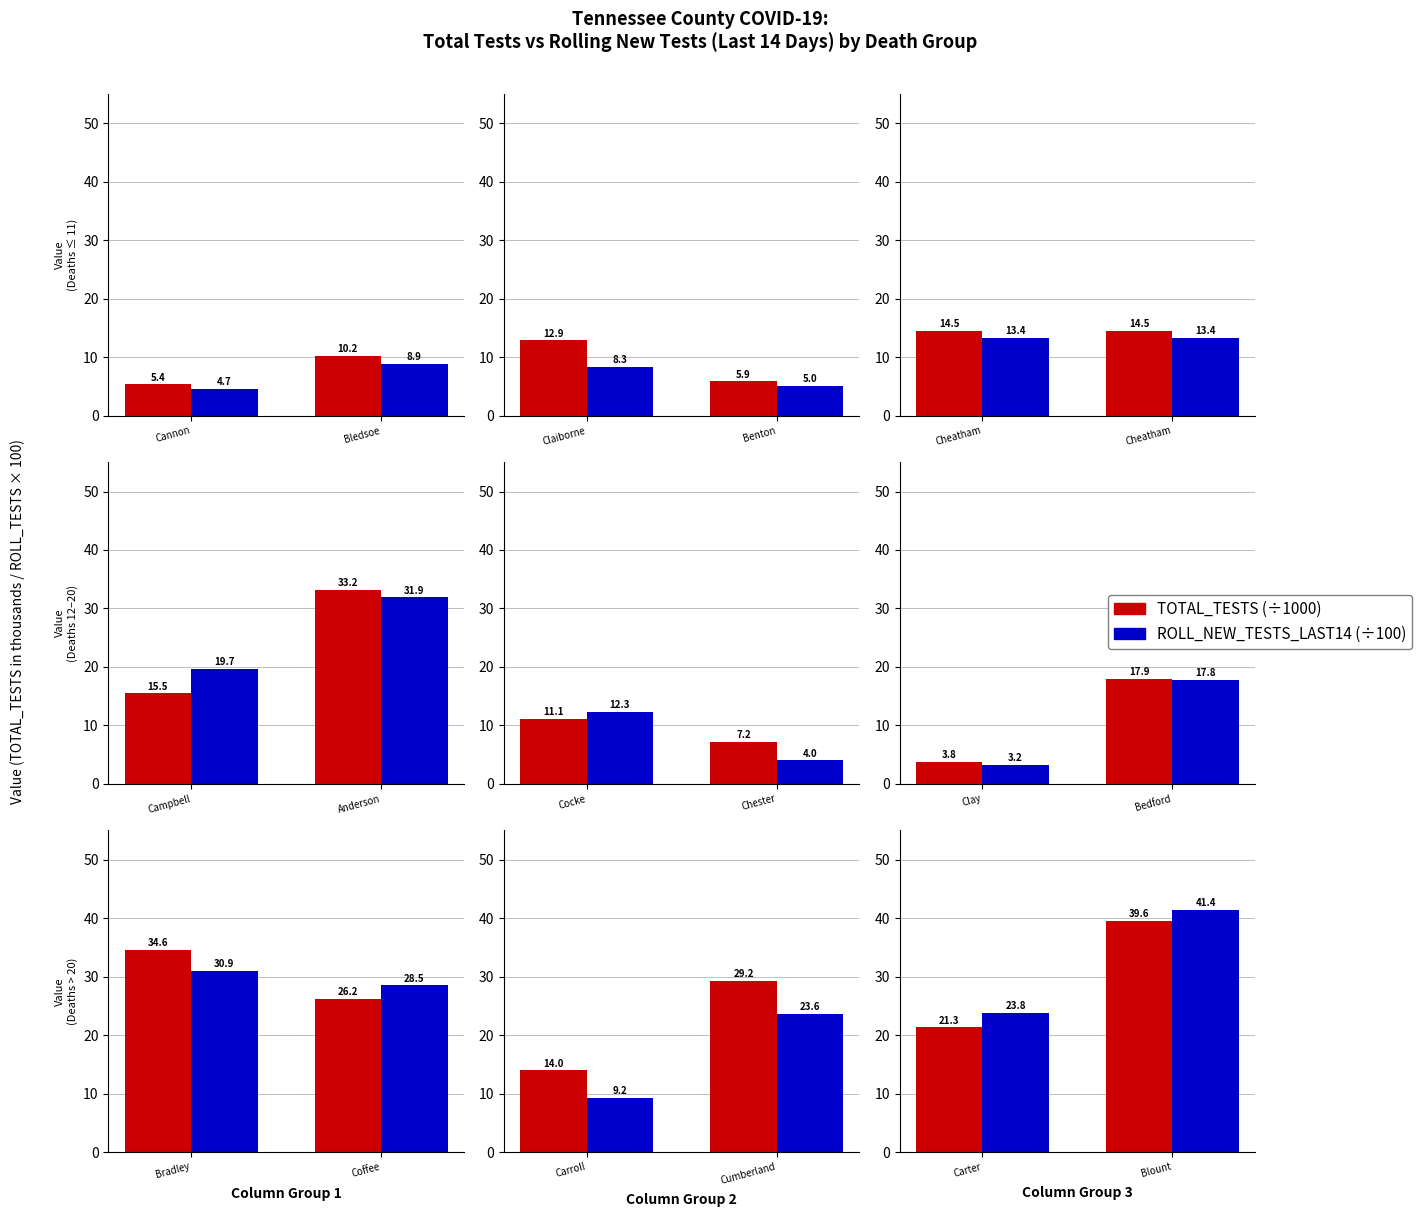

What position from the left is Carter?

1